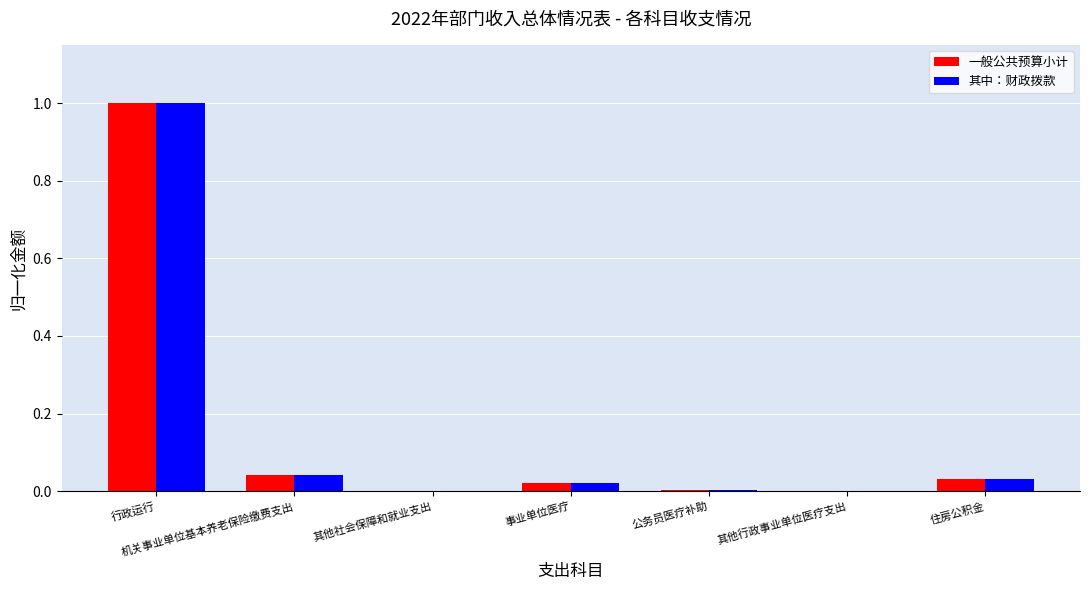

What is the highest value of the 其中：财政拨款 series?

1.0